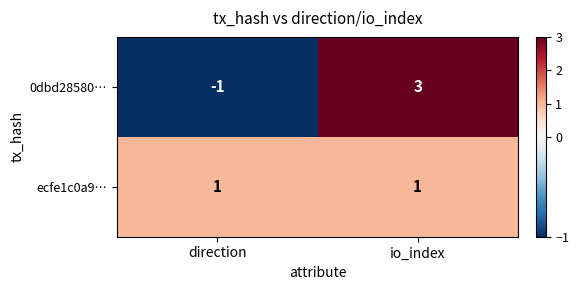

True or false: ecfe1c0a9… has a value of 1 at direction.

True